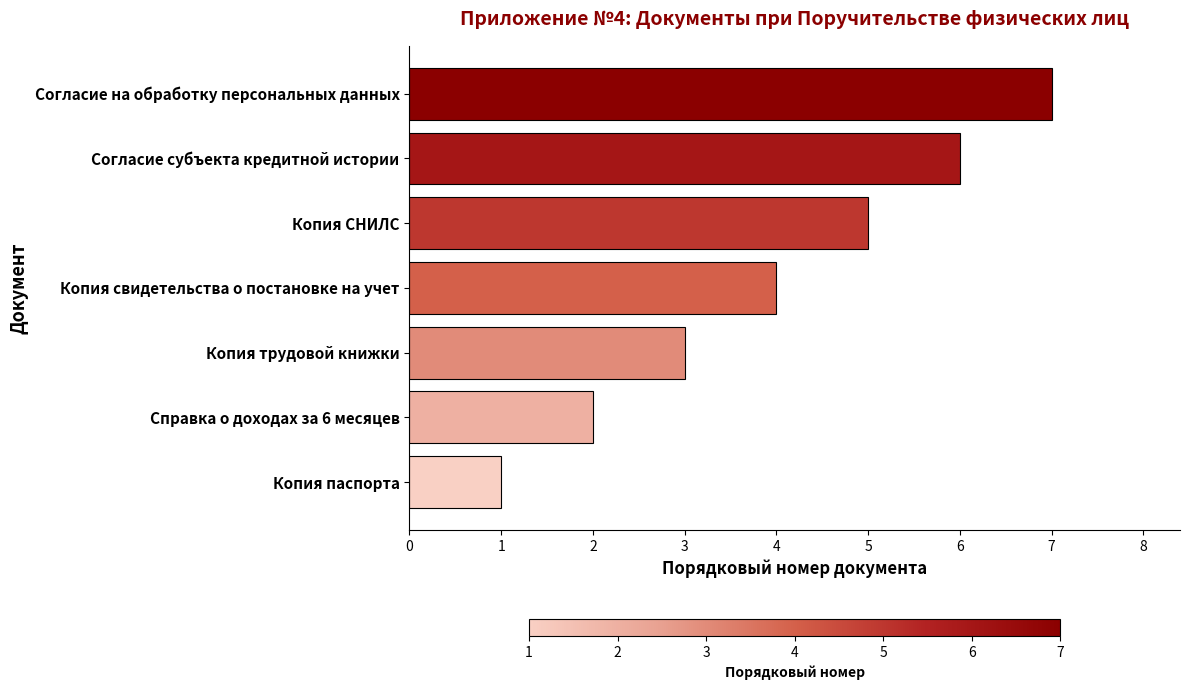

True or false: the data shows 5 at Копия СНИЛС.

True